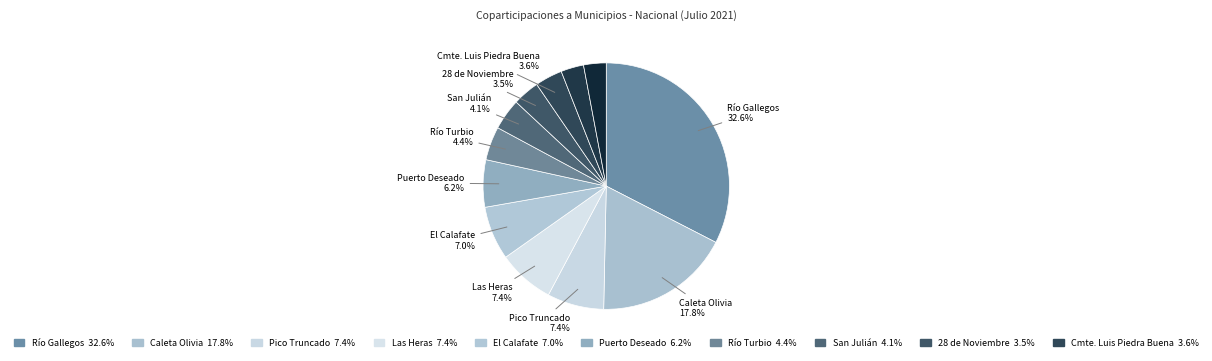

How many segments does this pie chart have?

12